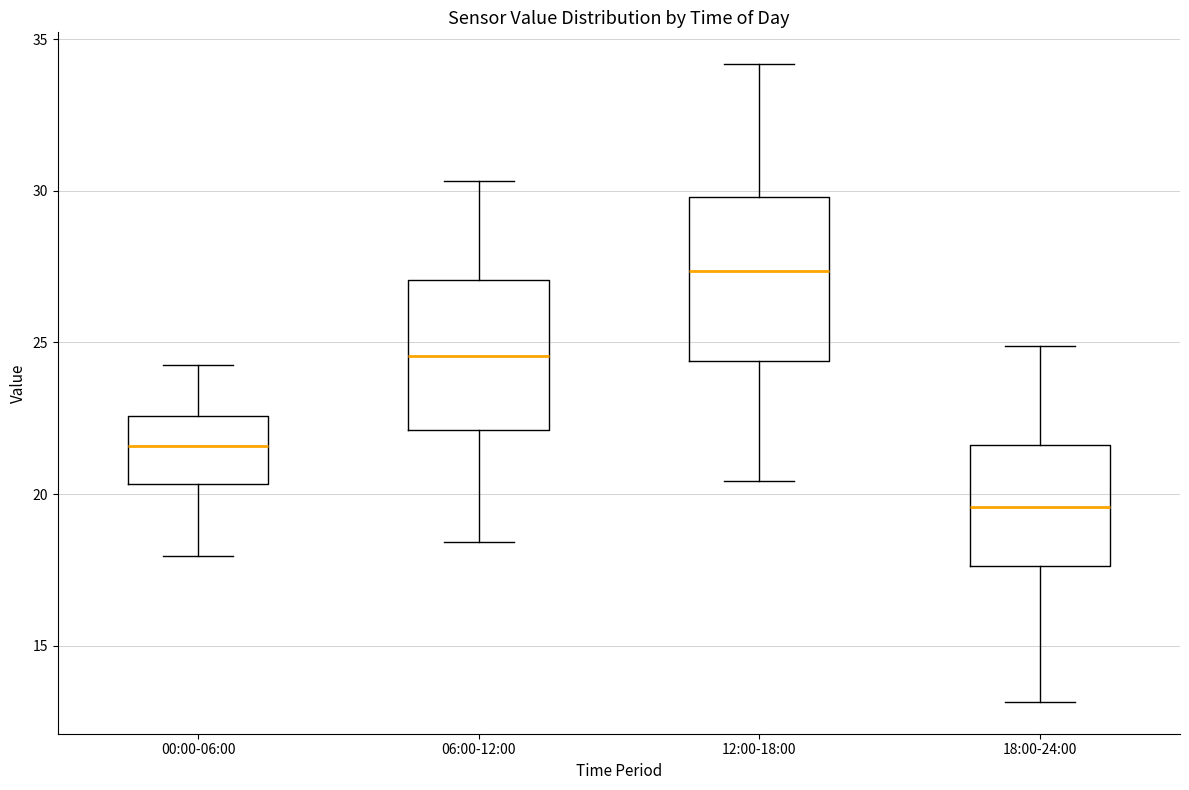

Where does the lower whisker of the box for 06:00-12:00 end on the y-axis? The values are not printed on the chart, so give them approximately, as read against the axis.

18.5